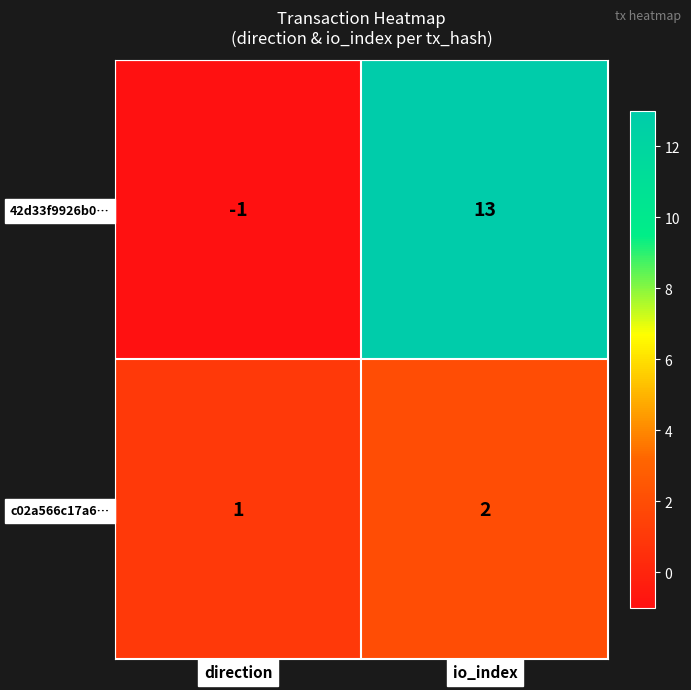

Rank the series at io_index from lowest to highest value.

c02a566c17a6…, 42d33f9926b0…